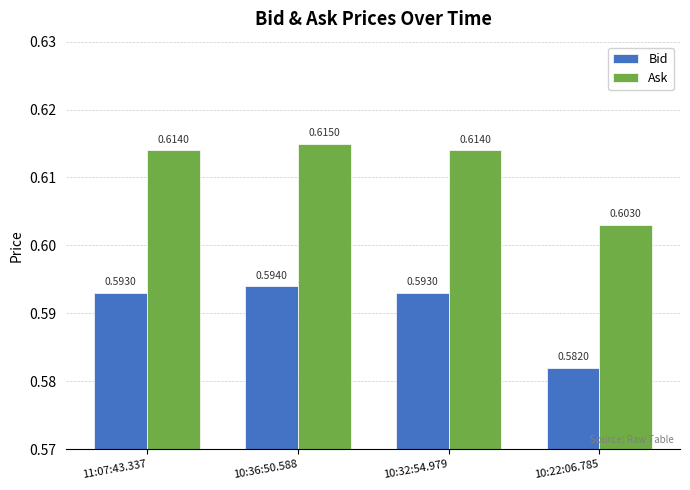

At how many categories does at least one series exceed 0?

4